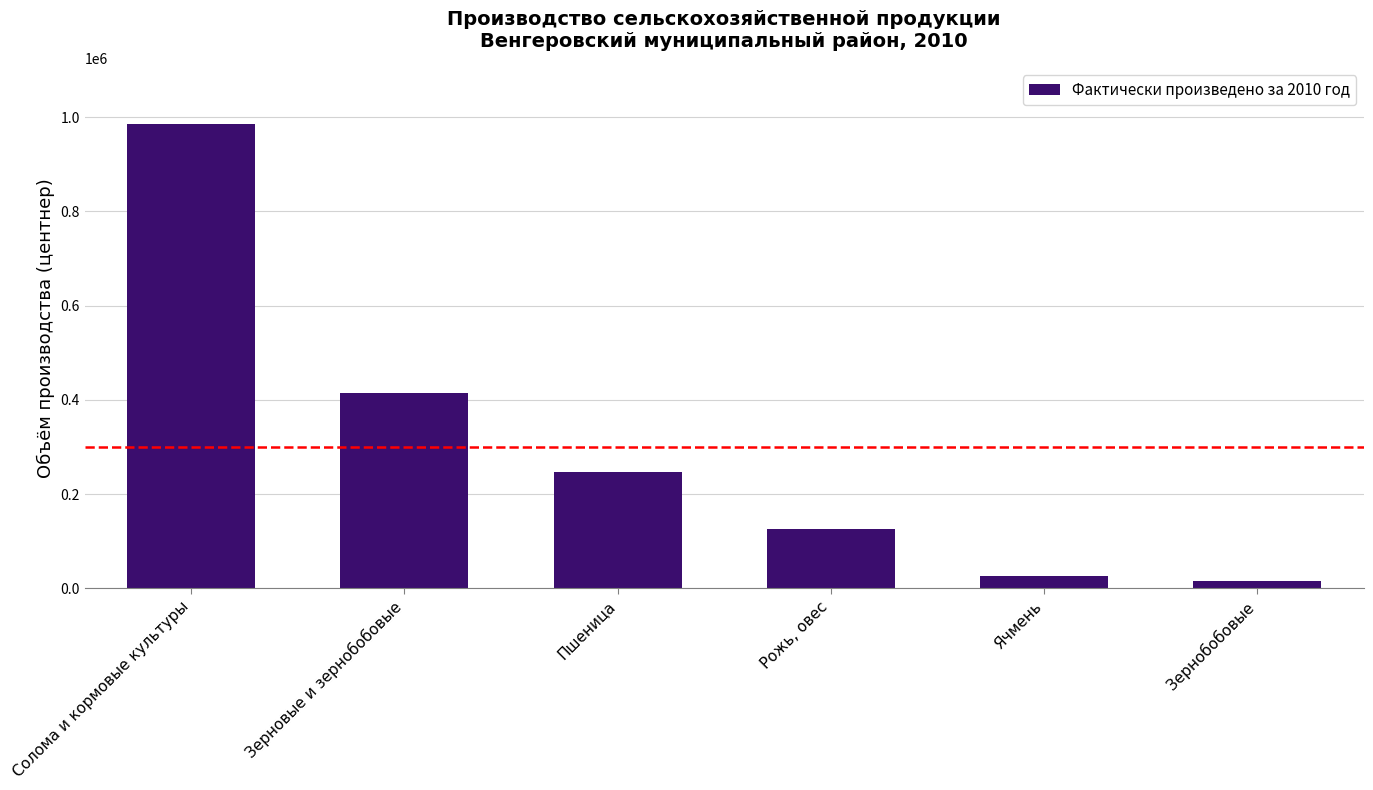

Reading left to right, list all the values displayed in this chart.

Солома и кормовые культуры=986016	Зерновые и зернобобовые=415393	Пшеница=247114	Рожь, овес=126906	Ячмень=26252	Зернобобовые=15121